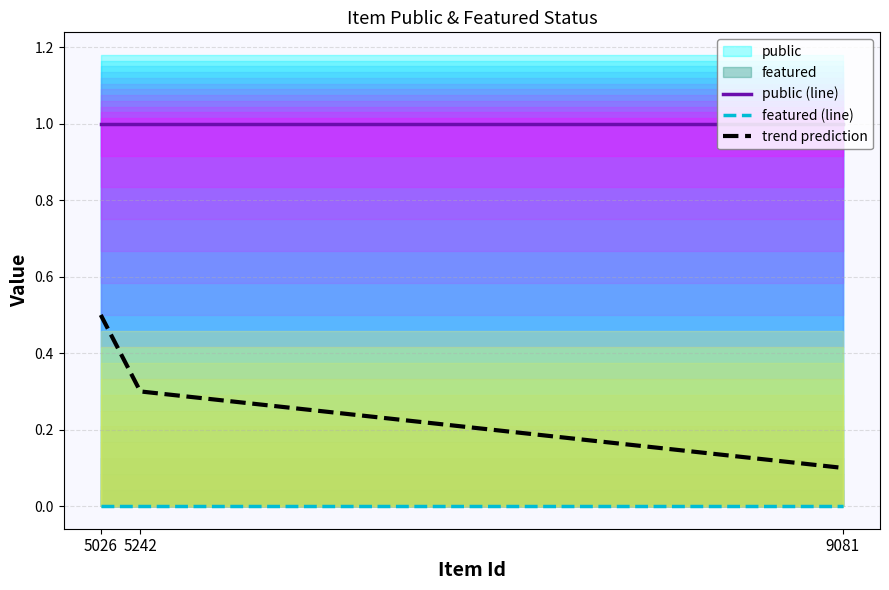

Which label corresponds to the smallest value in the chart?

5026